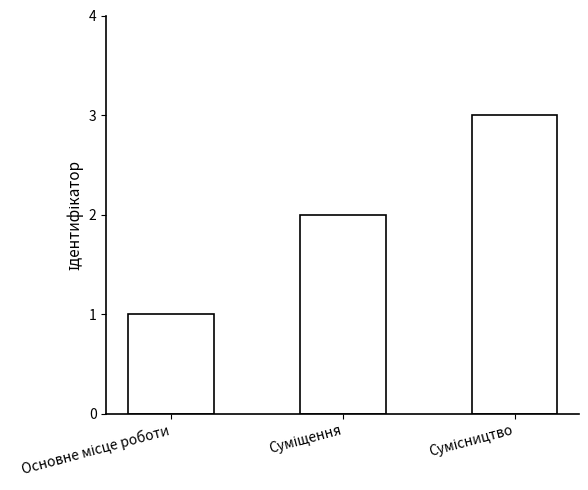

What is the greatest value displayed?

3